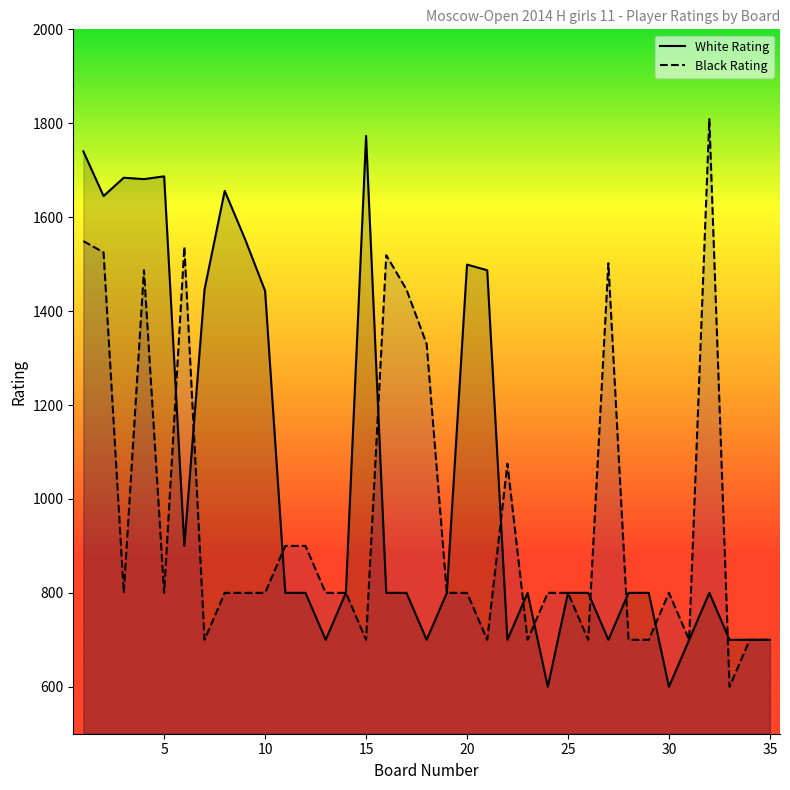

At which category does Black Rating reach its first local valley?

3